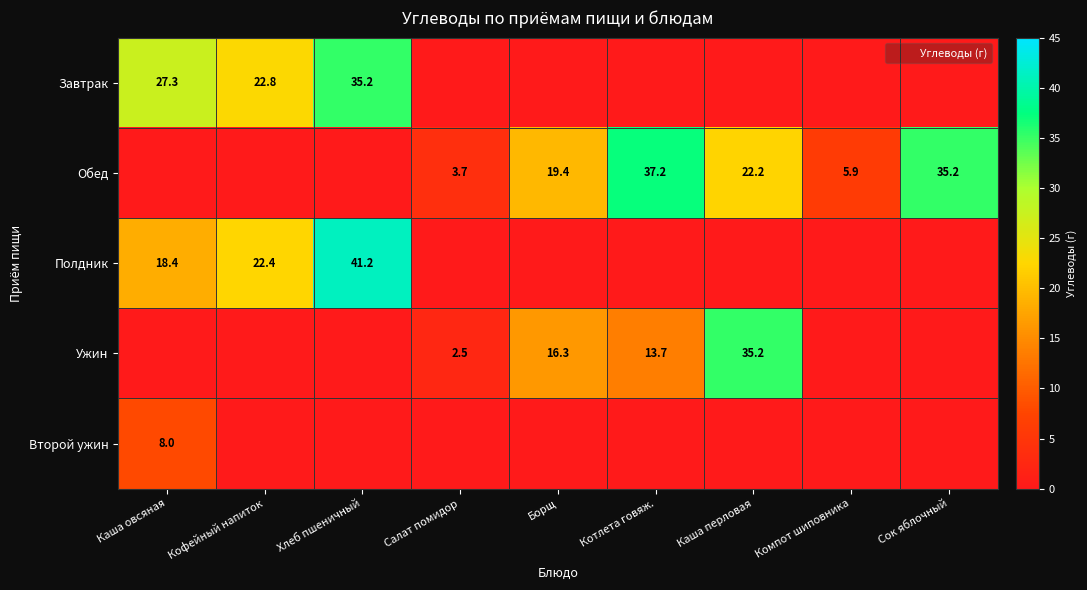

The Ужин series shows 35.2 at Каша перловая. True or false?

True